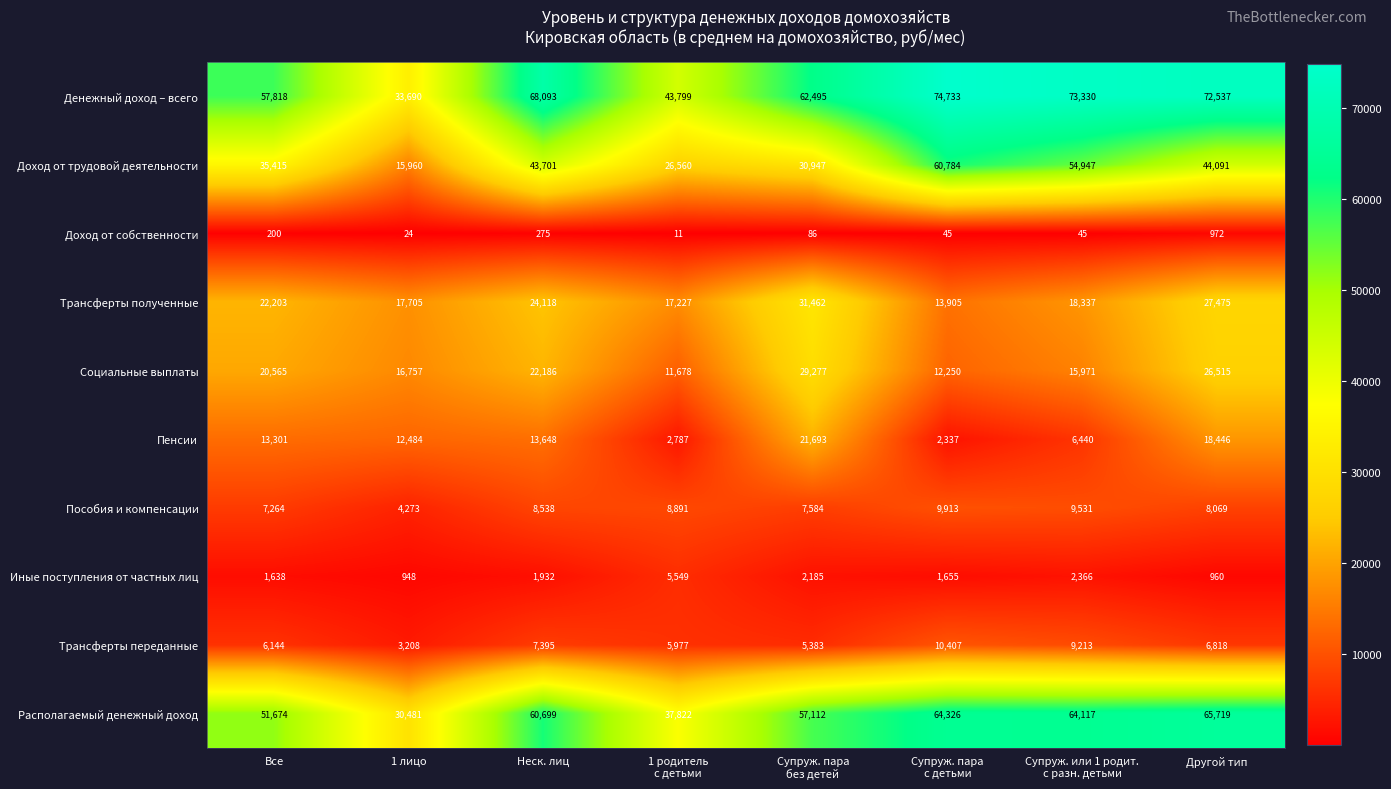

What is the total value across all series at Супруж. пара
без детей?

248224